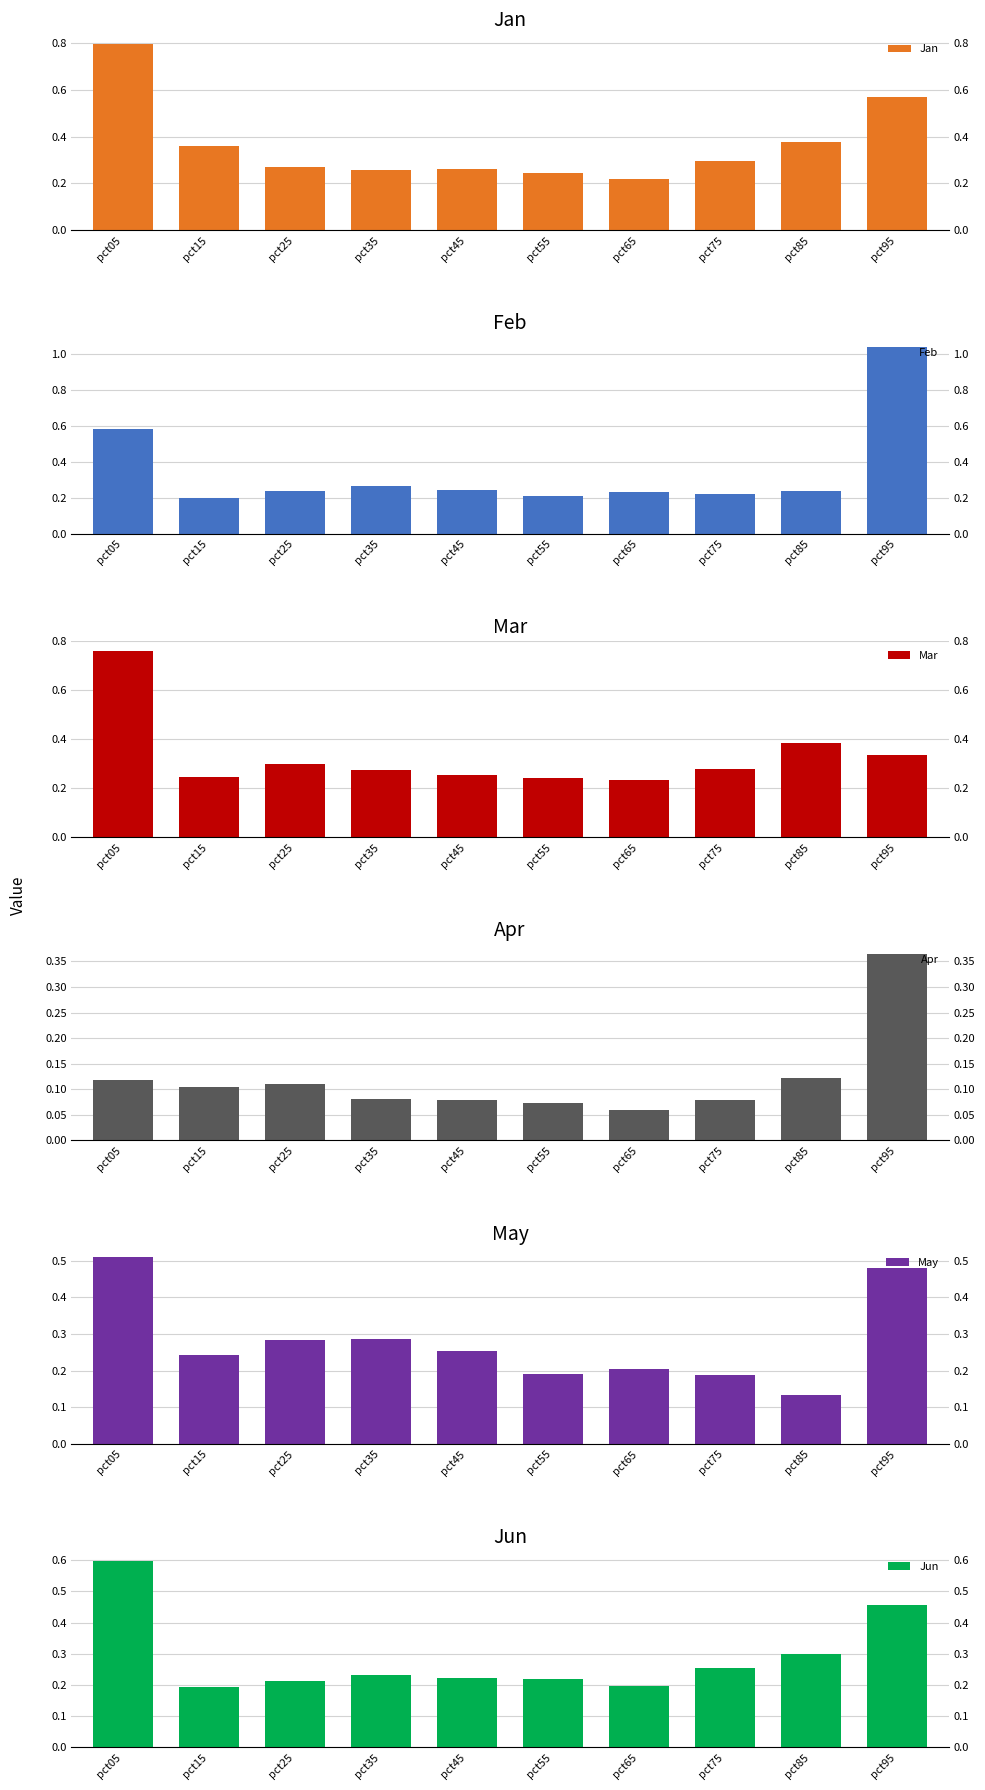

What is the value of the May bar at the 1st from the left?

0.5